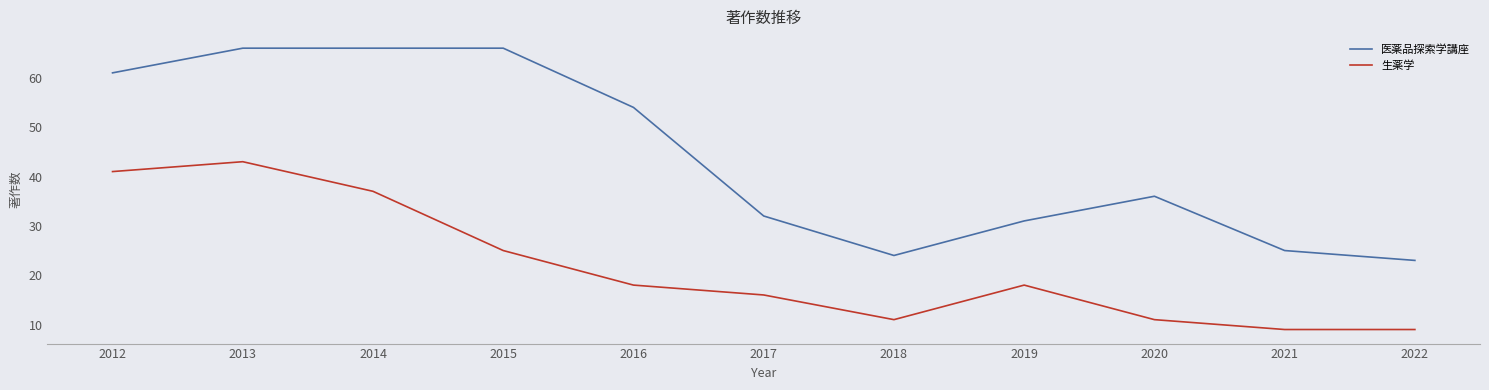

The 生薬学 series shows 28 at 2016. True or false?

False